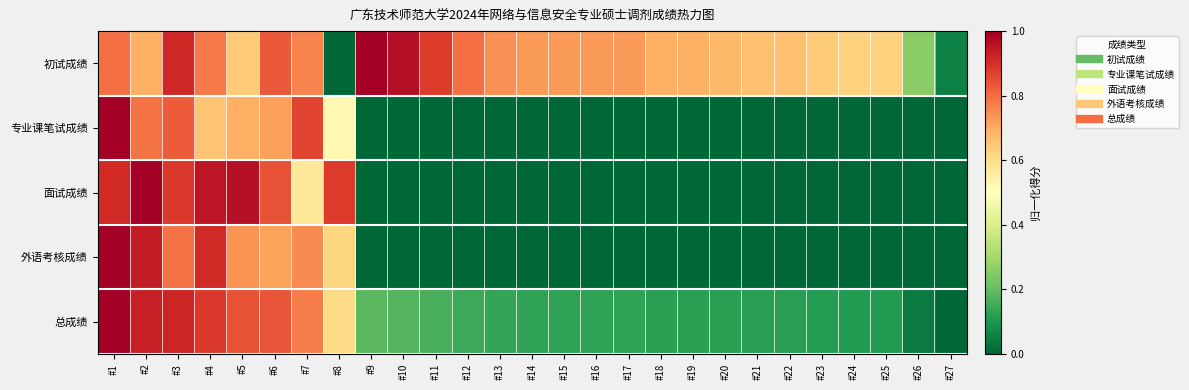

What is the total value across all series at #16?

0.9